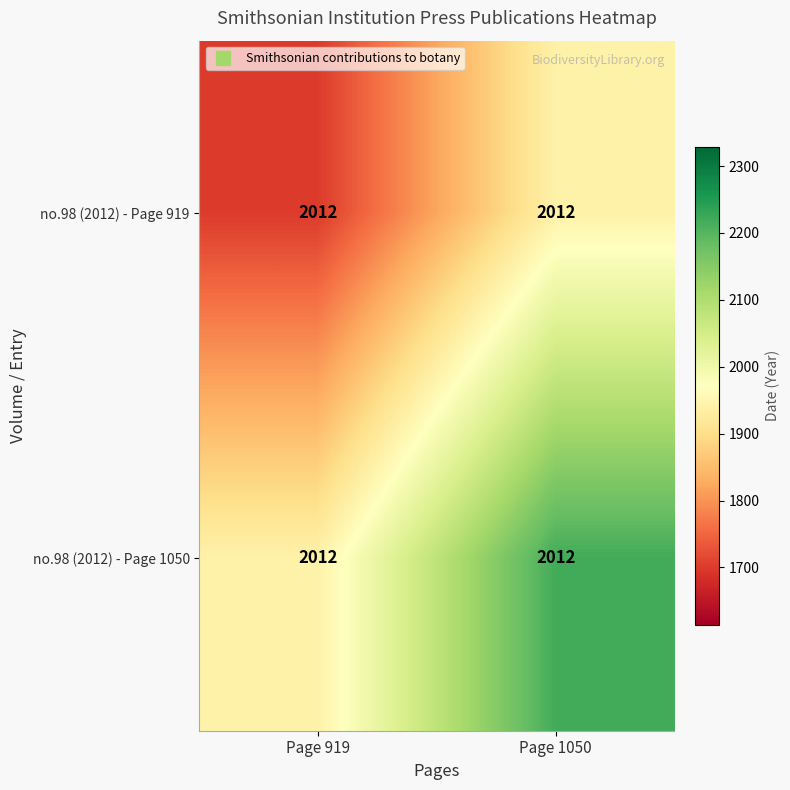

Reading left to right, extract all data points from this chart.

no.98 (2012) - Page 919: Page 919=2012.0	Page 1050=2012.0
no.98 (2012) - Page 1050: Page 919=2012.0	Page 1050=2012.0